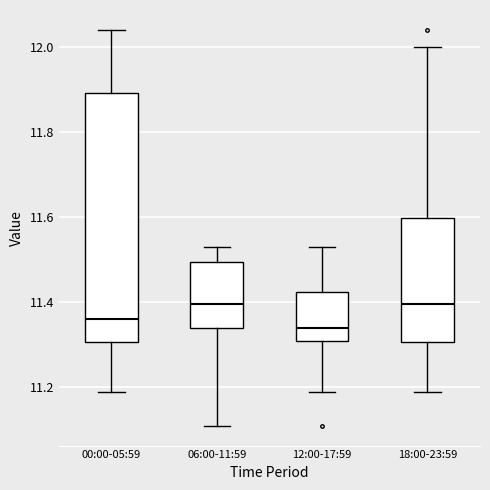

Where is the lower edge of the box for 12:00-17:59 on the y-axis? The values are not printed on the chart, so give them approximately, as read against the axis.

11.32